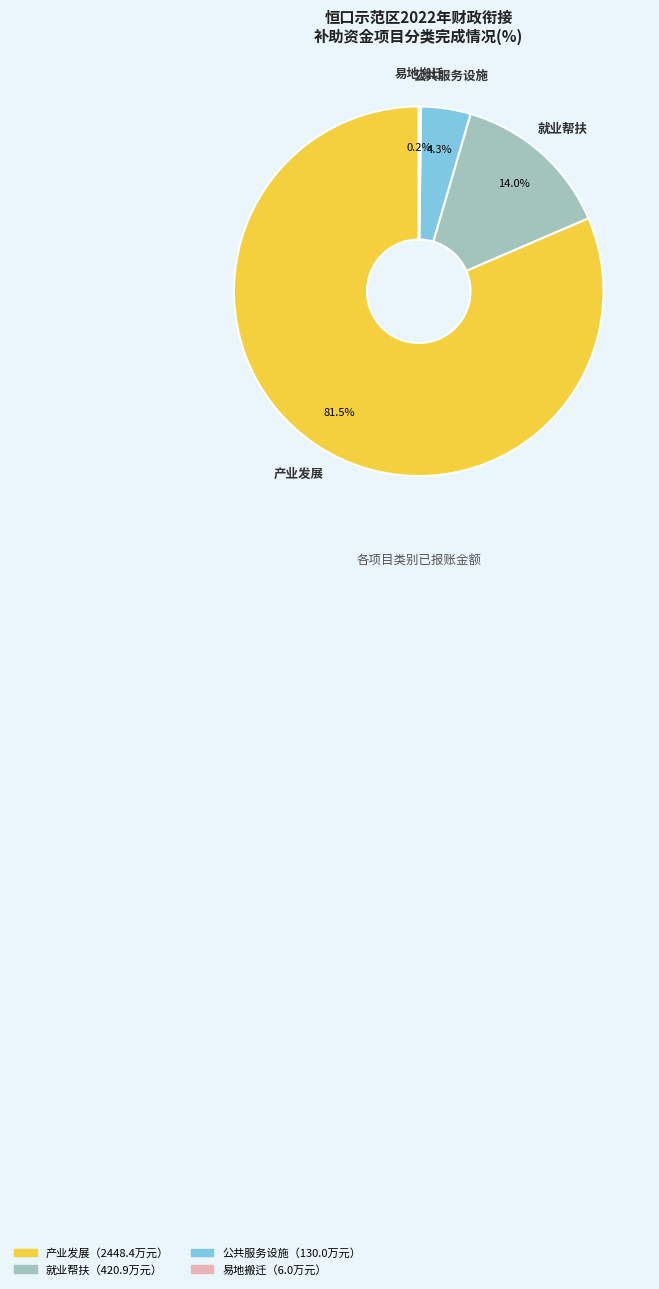

Is there a majority slice in this chart?

Yes